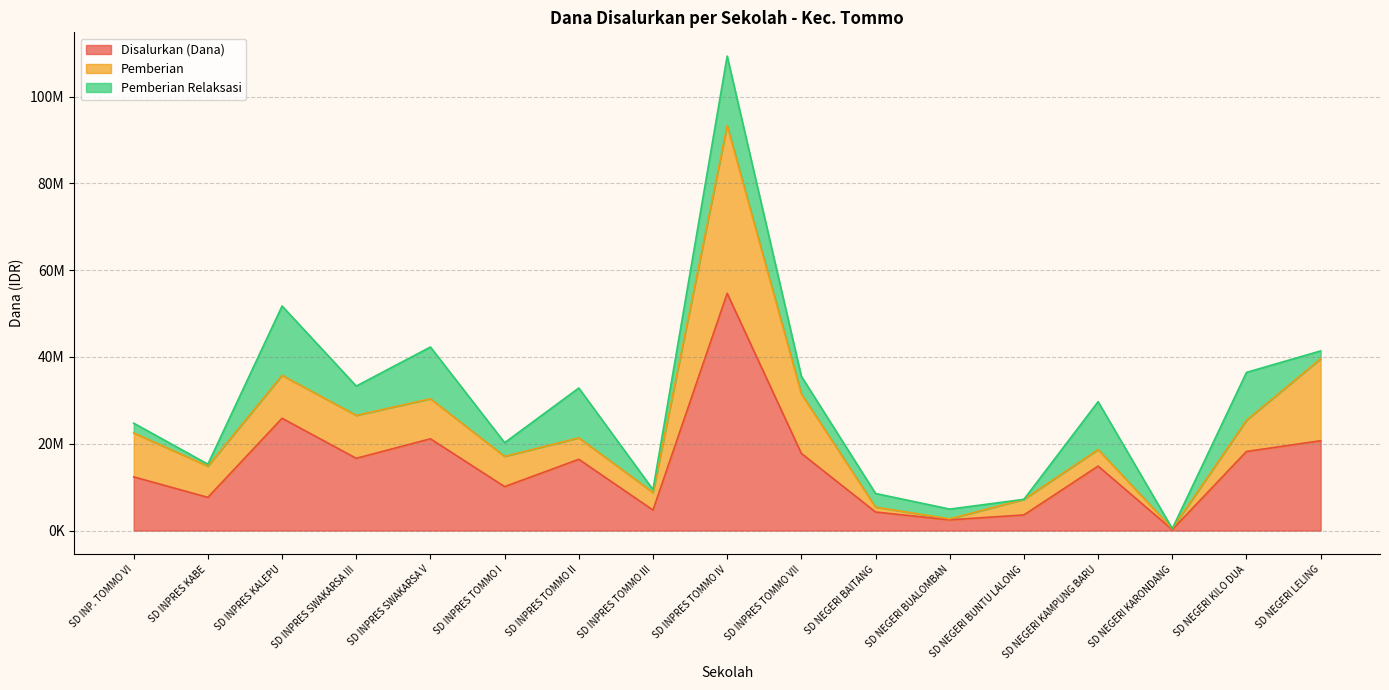

In Pemberian Relaksasi, how many points are higher than both neighbors (excluding endpoints)?

6